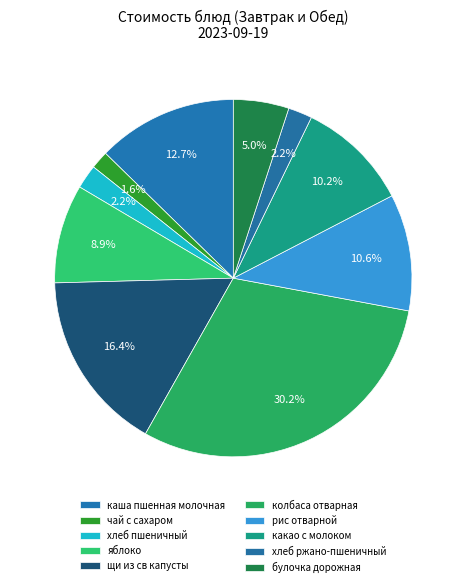

How many segments does this pie chart have?

10